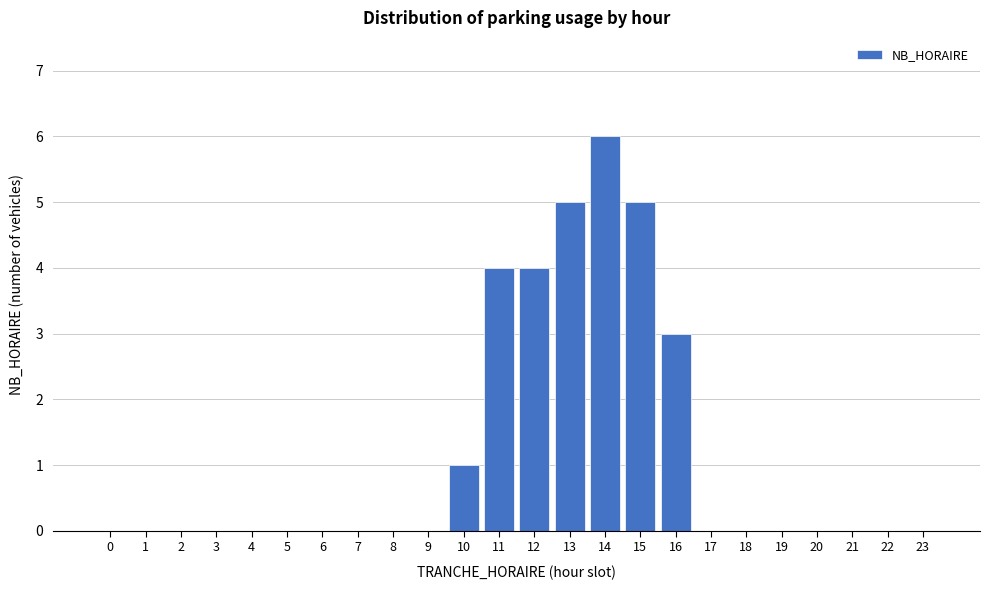

Reading left to right, transcribe all the data shown in this chart.

0=0	1=0	2=0	3=0	4=0	5=0	6=0	7=0	8=0	9=0	10=1	11=4	12=4	13=5	14=6	15=5	16=3	17=0	18=0	19=0	20=0	21=0	22=0	23=0